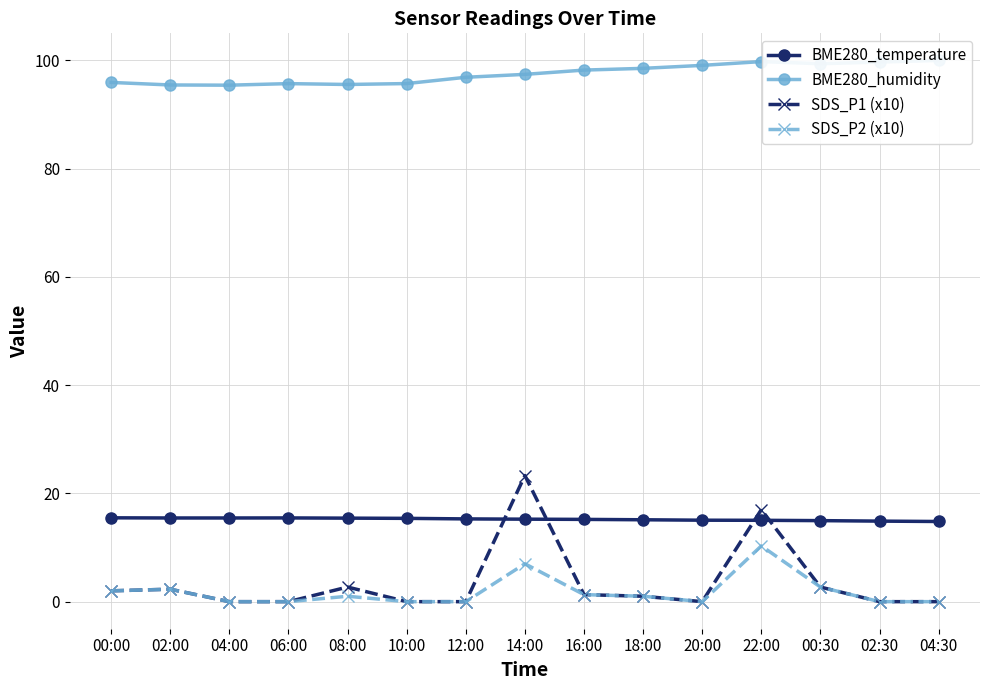

What is the label of the 3rd point from the right?

00:30